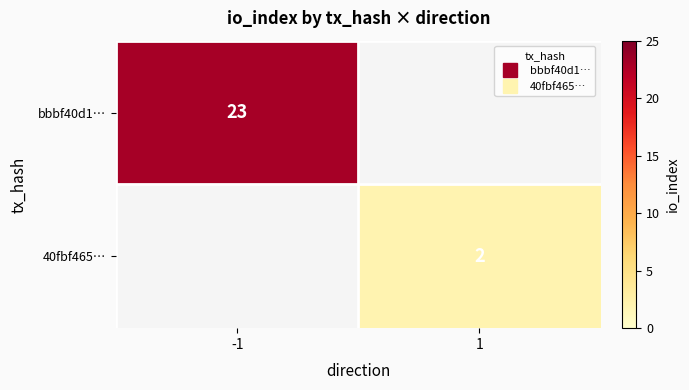

List the labels in order of 40fbf465… value, smallest first.

-1, 1